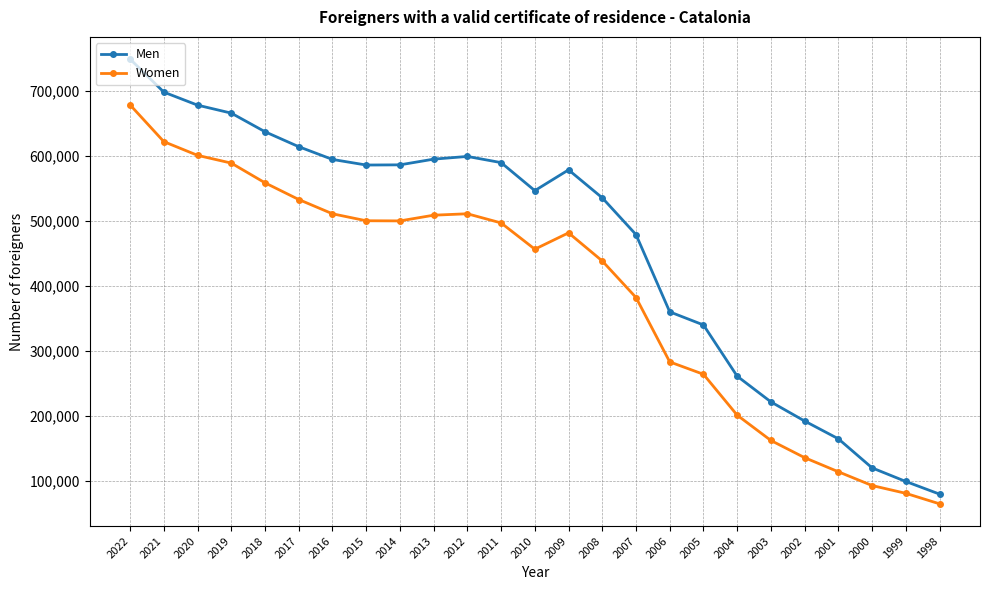

Rank the series at 2009 from lowest to highest value.

Women, Men